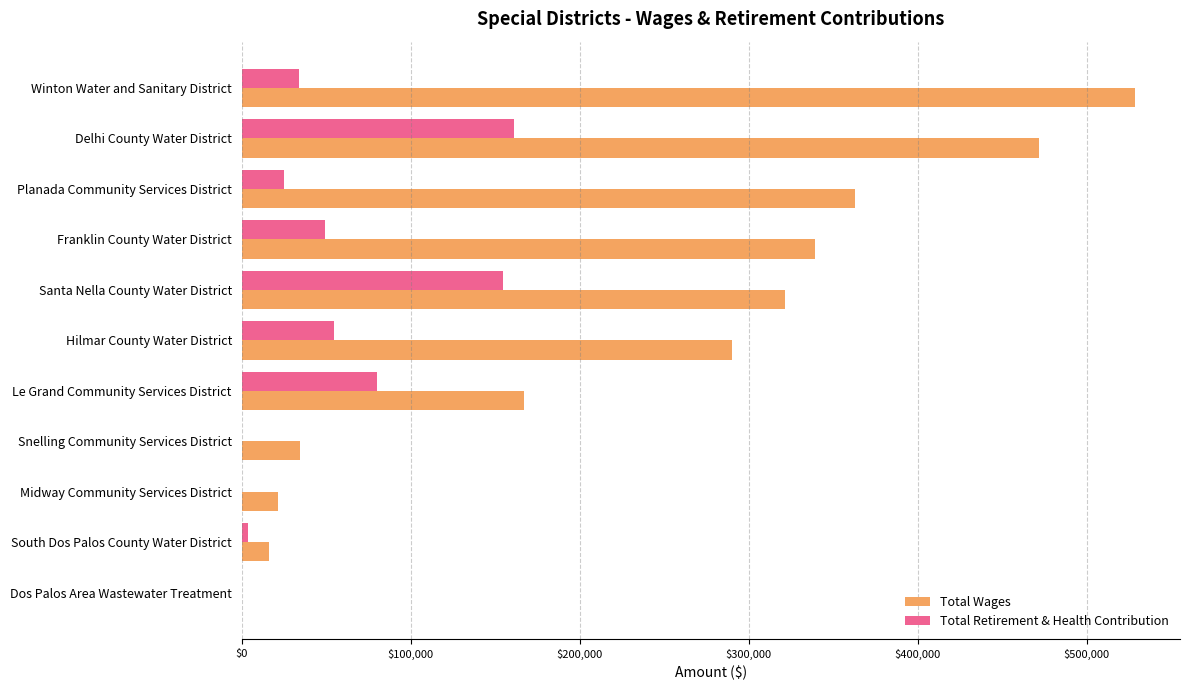

Count the number of data series in this chart.

2